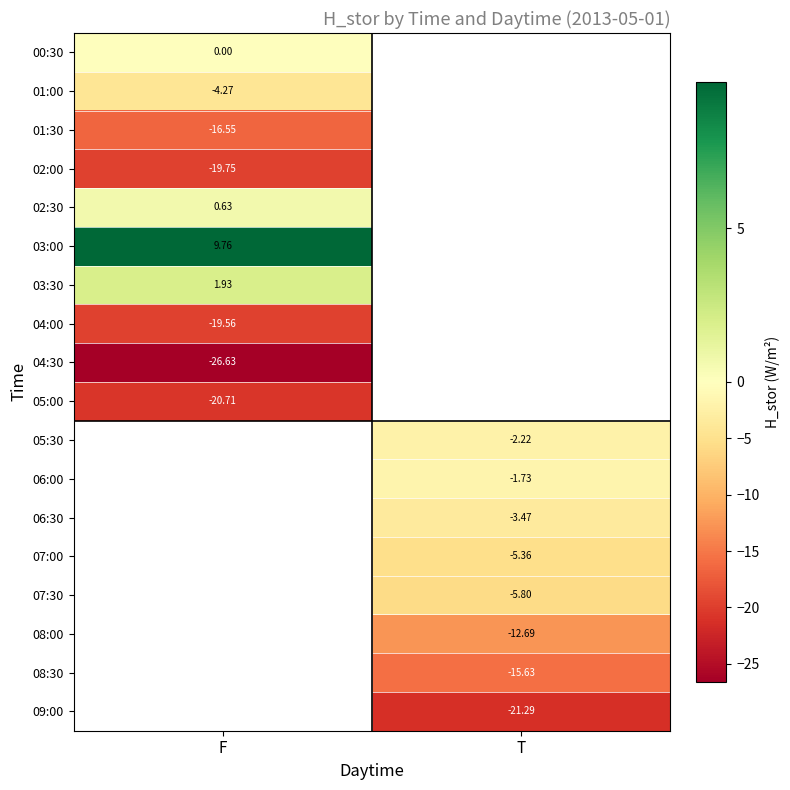

At which label is 01:00 closest to -4?

F